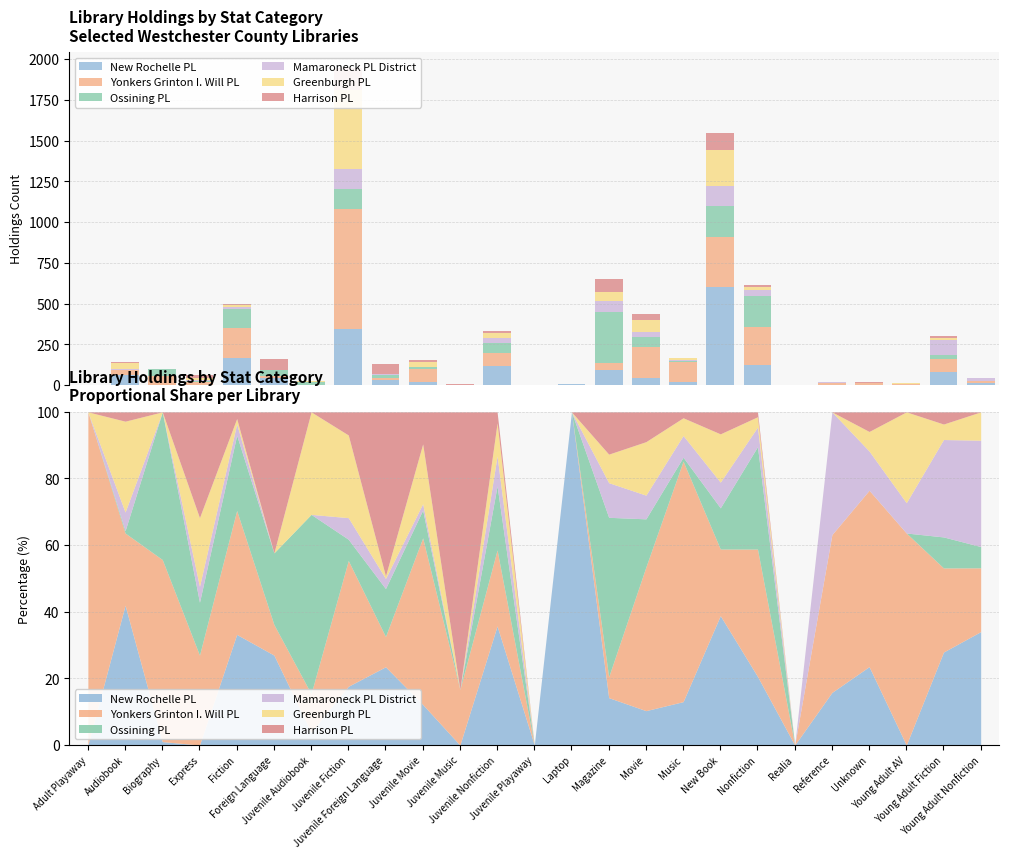

Which category has the lowest value across all series?

Adult Playaway